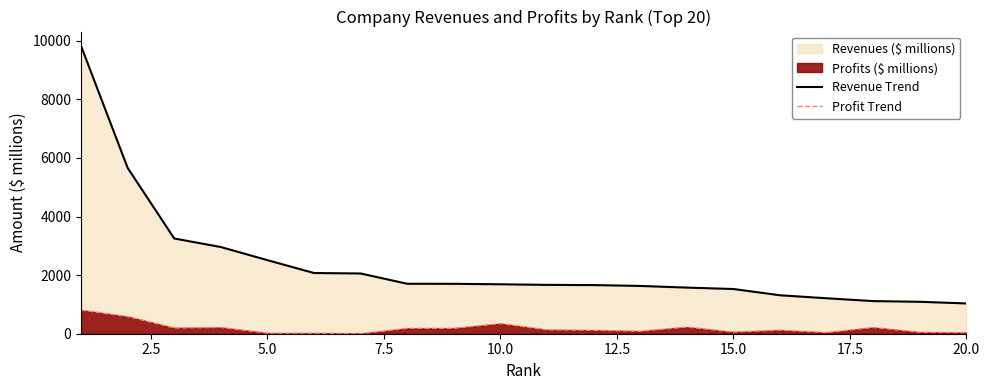

Reading right to left, list all the values displayed in this chart.

Revenue Trend: 1033.2	1090.1	1113.3	1210.3	1312.1	1526.2	1574.4	1631.0	1660.3	1667.4	1687.7	1703.6	1705.3	2056.1	2071.6	2510.8	2959.1	3250.4	5661.4	9823.5
Profit Trend: 37.0	48.1	211.9	37.4	121.1	55.8	226.1	84.6	117.2	132.8	344.4	183.8	182.8	1.6	18.5	19.1	212.6	195.4	584.8	806.0